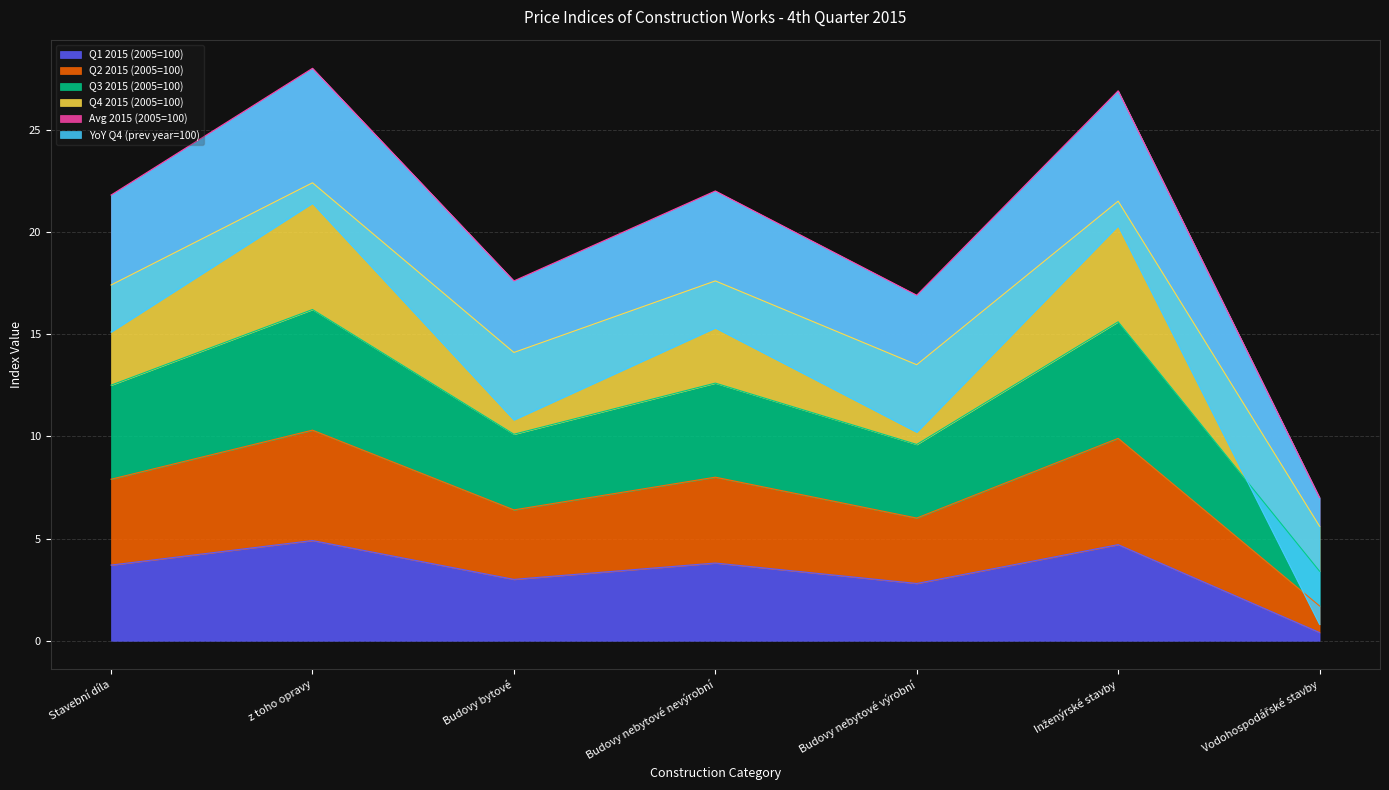

At which label does Q2 2015 (2005=100) reach its peak?

z toho opravy